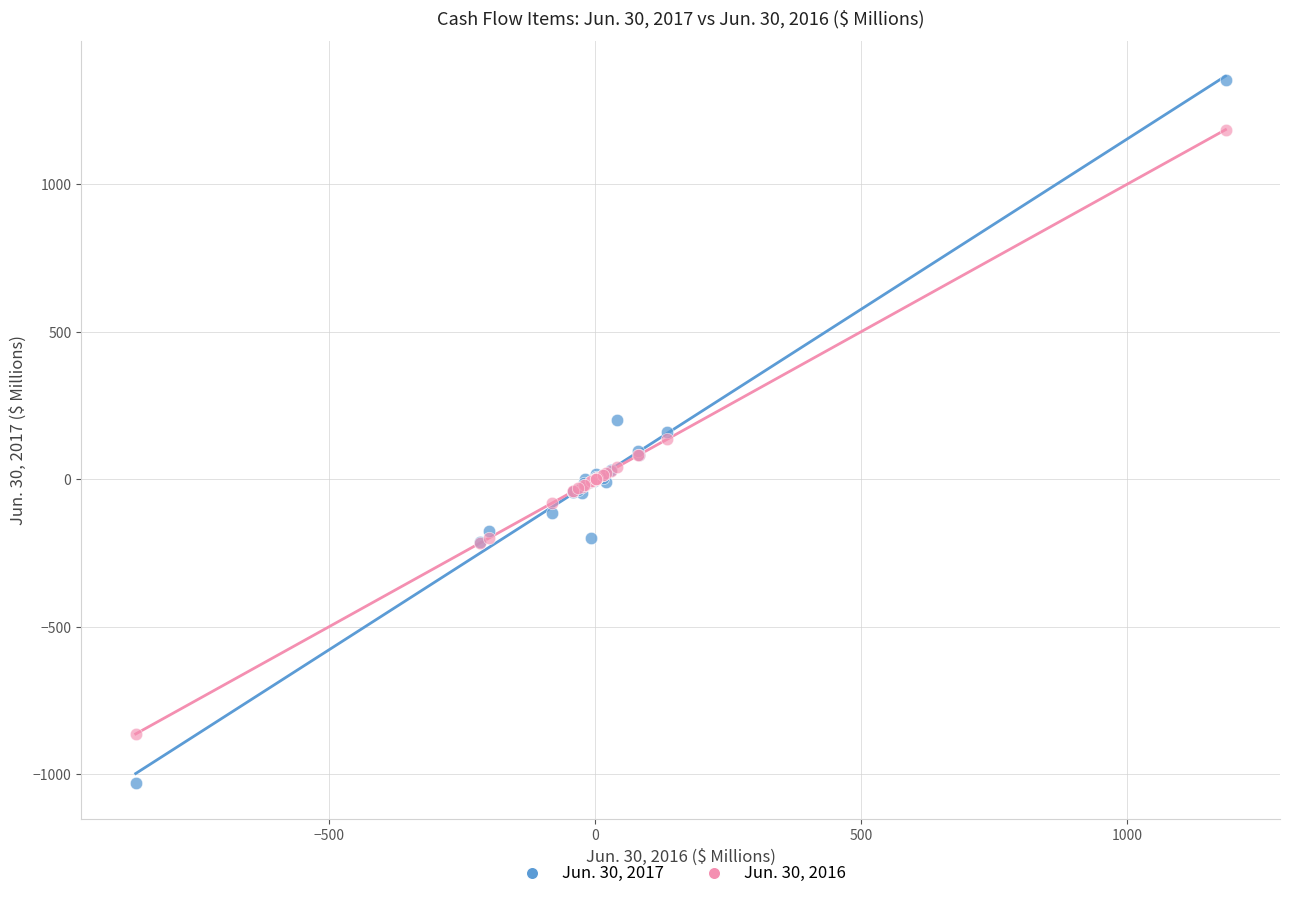

Which series reaches the maximum Y coordinate?

Jun. 30, 2017